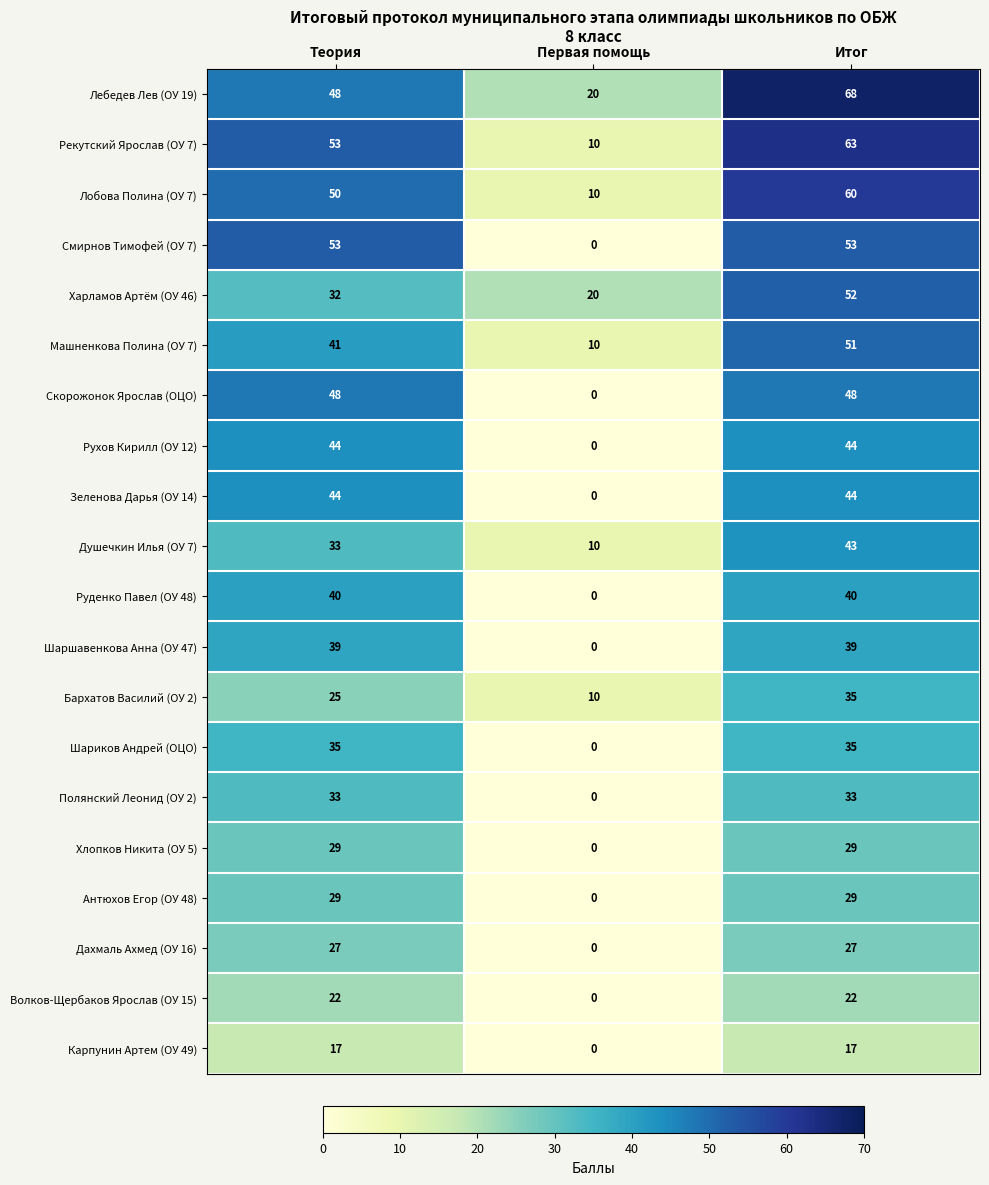

What is the spread (max minus min) of values at Итог?

51